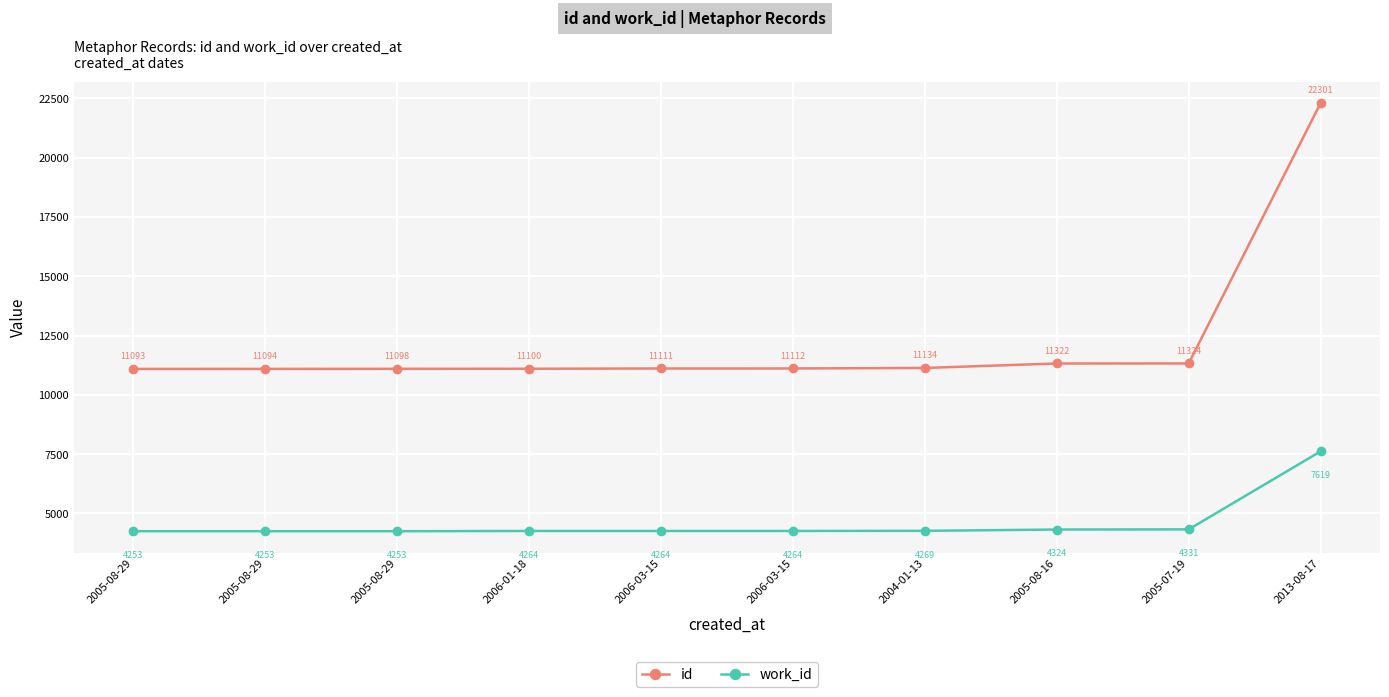

At which category is the sum across all series the highest?

2013-08-17